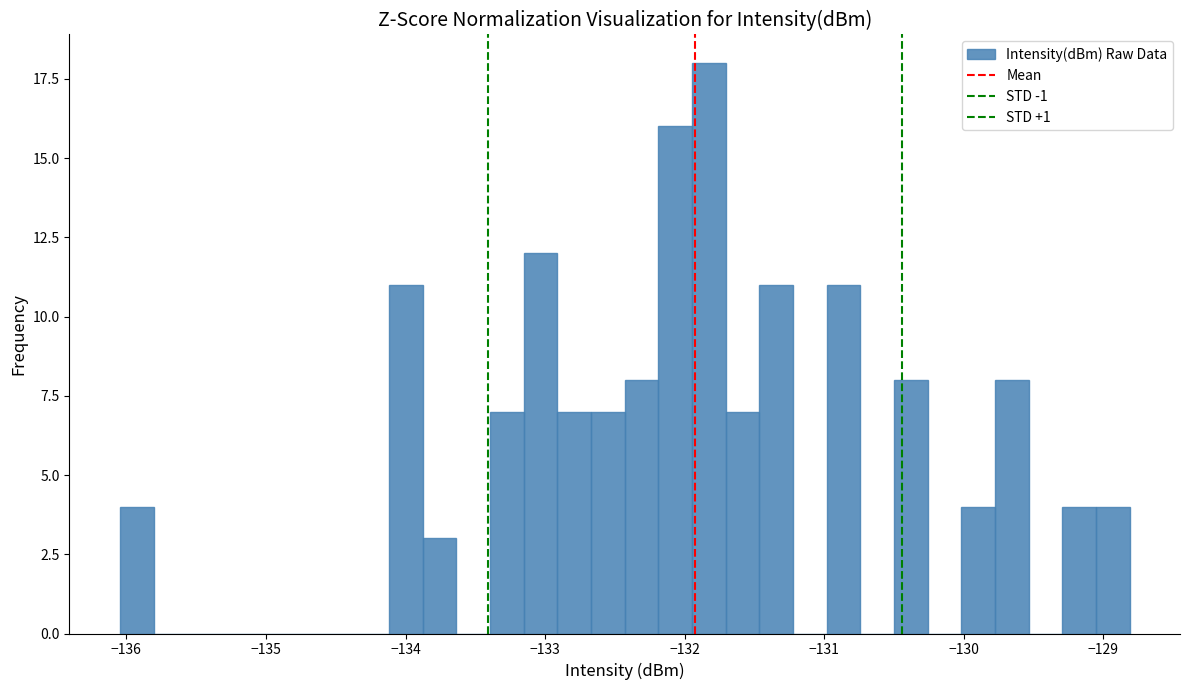

Read against the x-axis, roughly where is the centre of the tallest bar?

-131.8